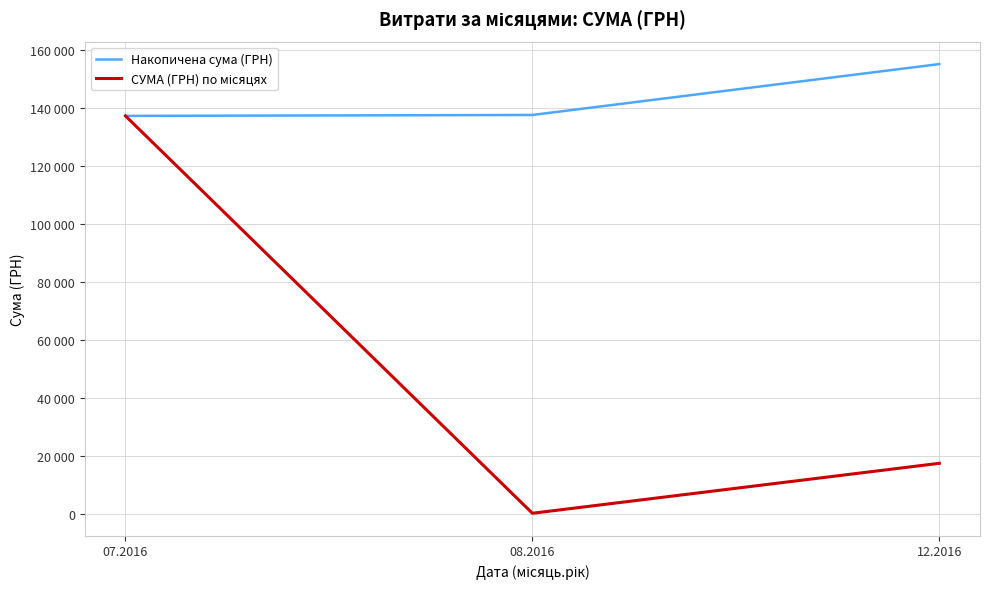

What is the sum of the Накопичена сума (ГРН) values at 12.2016 and 08.2016?

292877.9